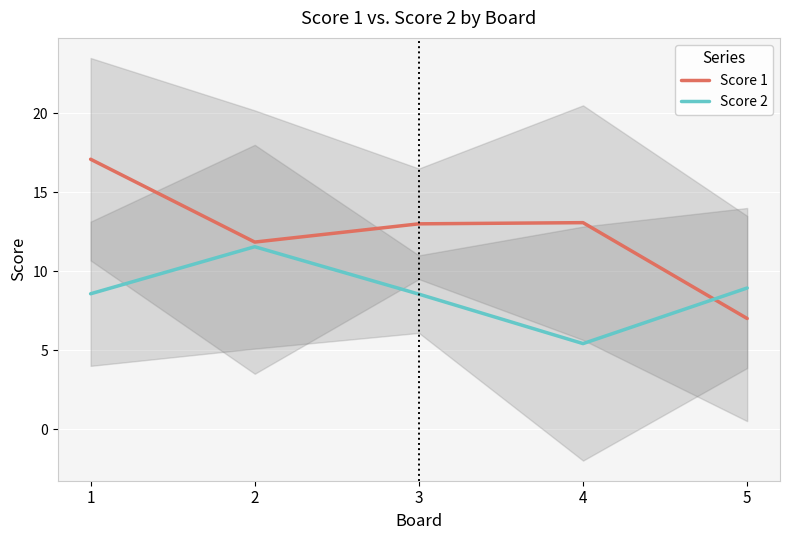

List the labels in order of Score 2 value, smallest first.

4, 3, 1, 5, 2